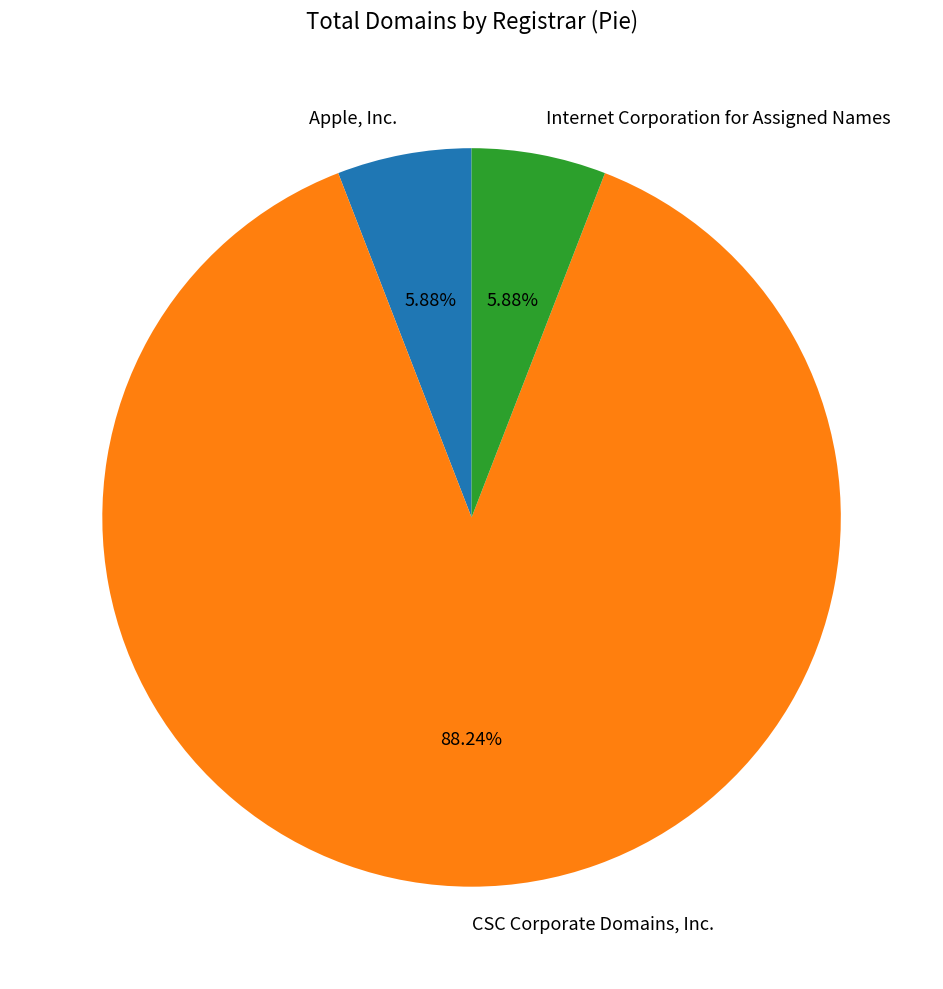

To the nearest percent, what is the average slice percentage?

33%